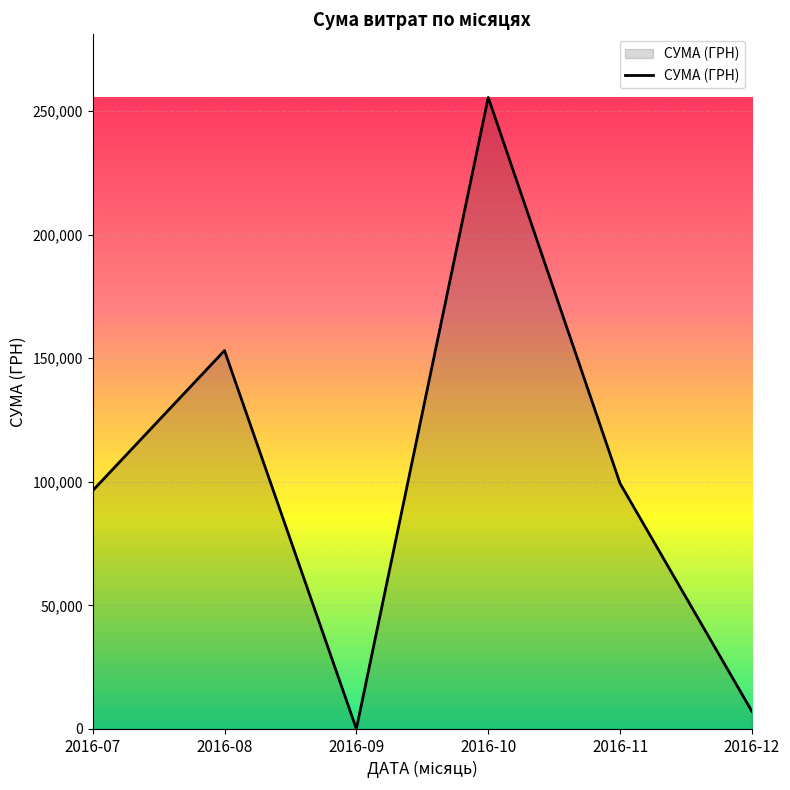

List the labels in order of value, smallest first.

2016-09, 2016-12, 2016-07, 2016-11, 2016-08, 2016-10